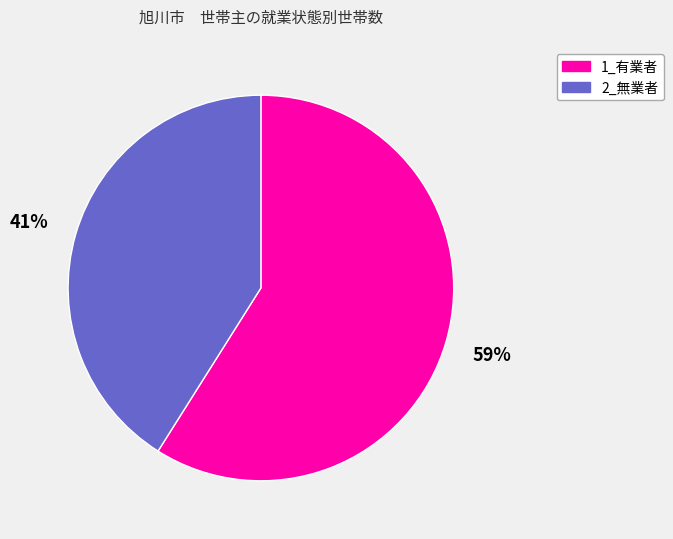

Rank the categories by value from highest to lowest.

1_有業者, 2_無業者